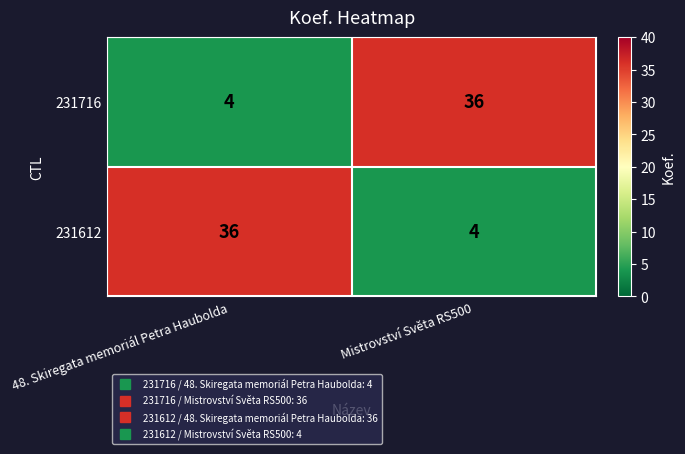

Is the value of 231716 at Mistrovství Světa RS500 greater than the value of 231612 at Mistrovství Světa RS500?

Yes